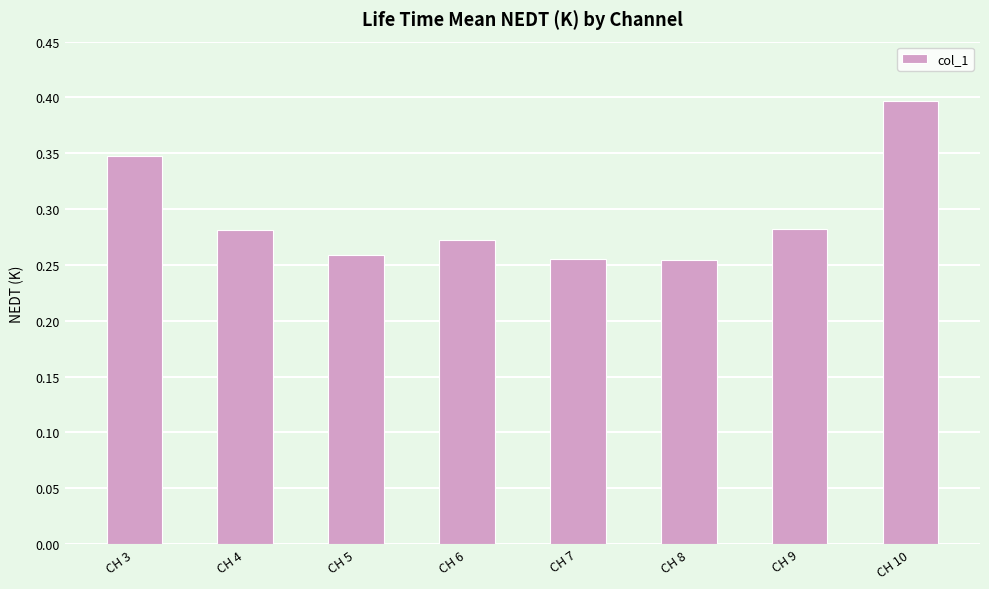

How many values are between 0 and 1?

8